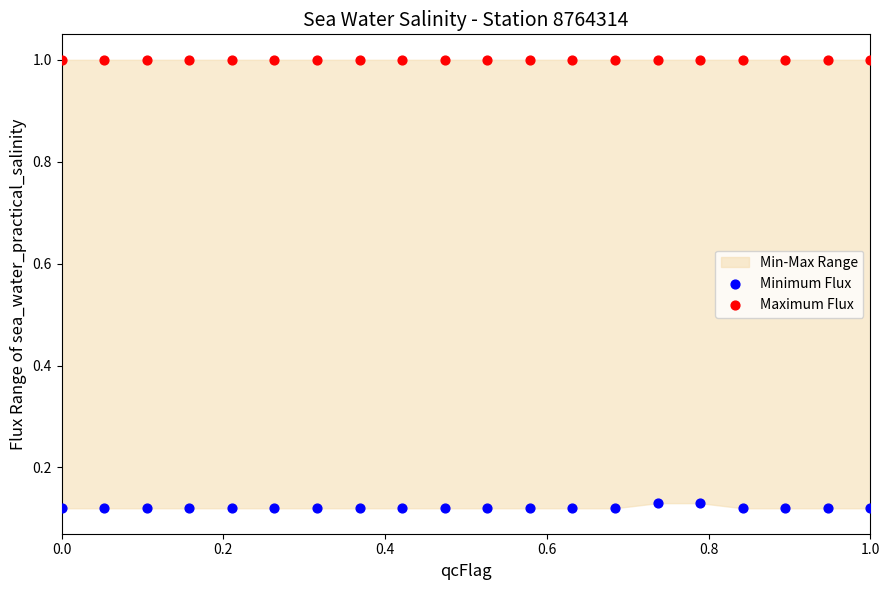

Which series contains the highest Y value?

Maximum Flux